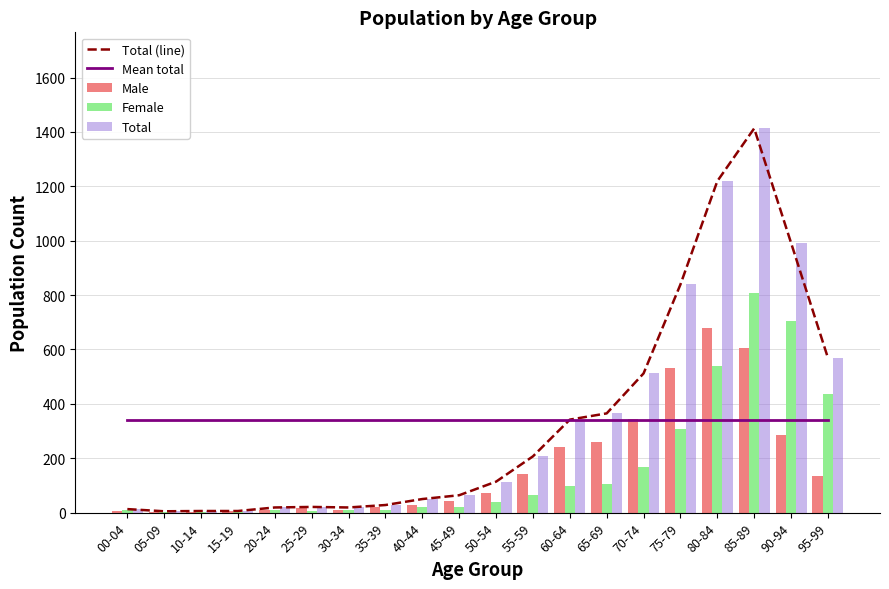

What is the sum of the Female values at 10-14 and 65-69?

108